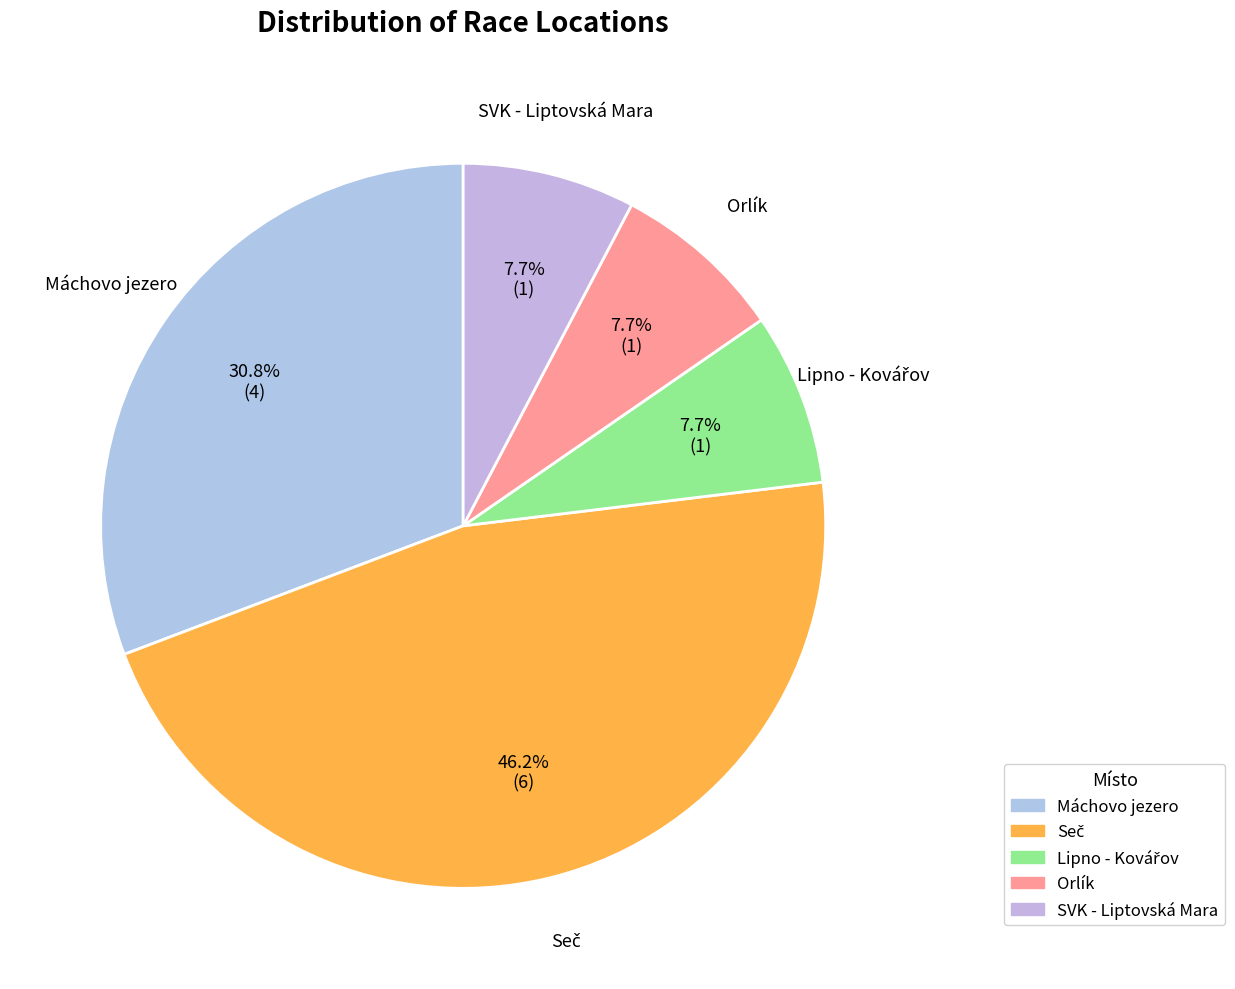

What is the total percentage of Máchovo jezero and SVK - Liptovská Mara?

38.5%